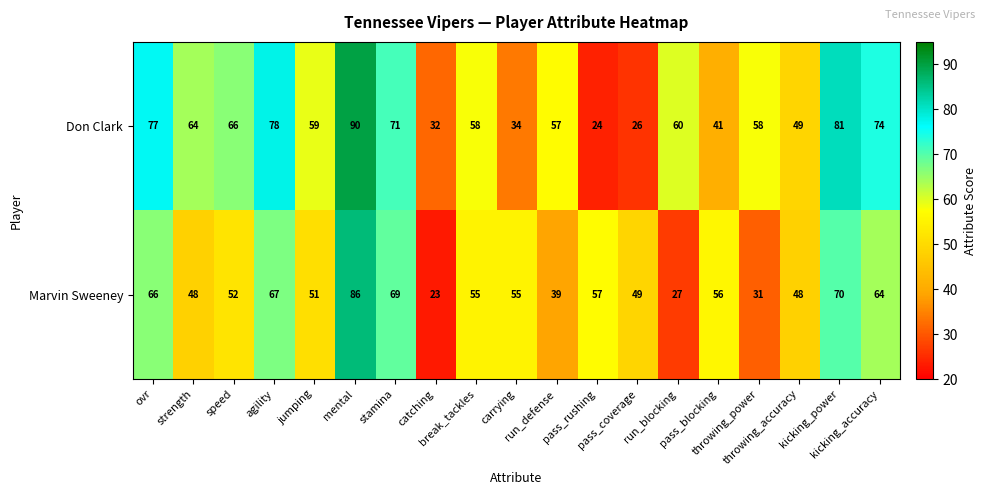

What is the average value of the Marvin Sweeney series?

53